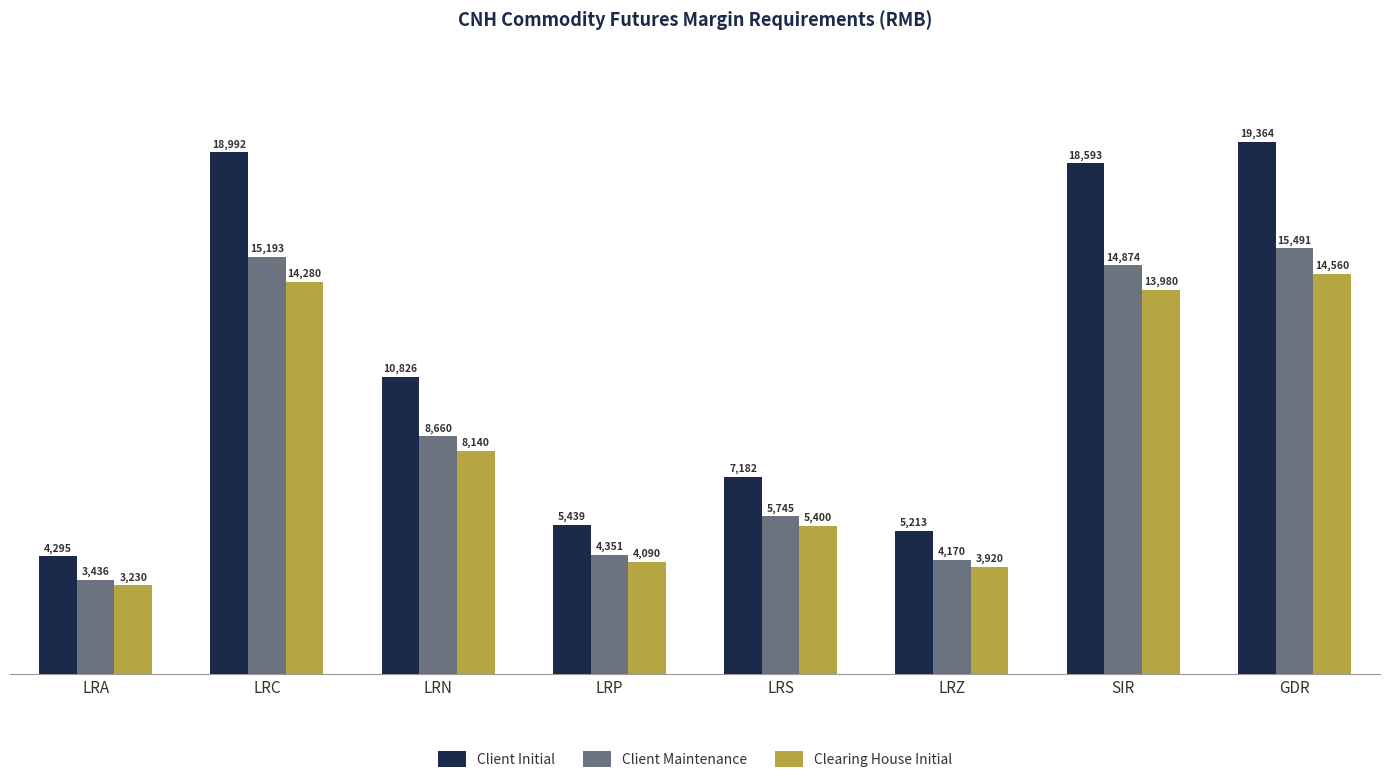

What is the average value of the Clearing House Initial series?

8450